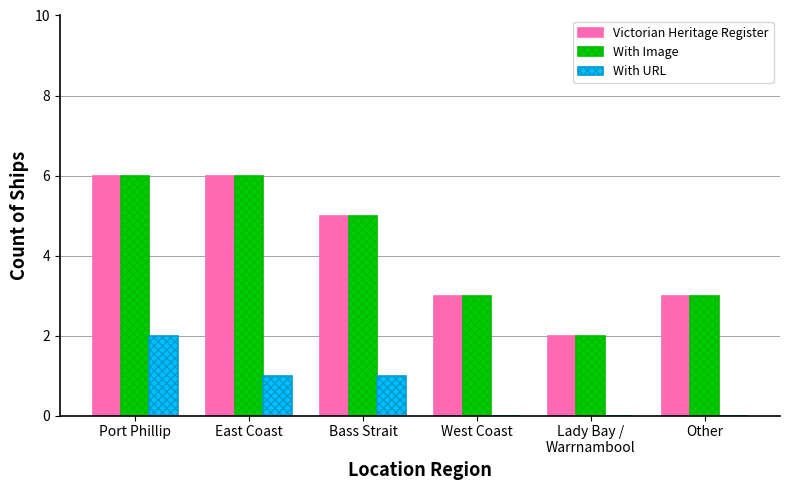

What is the greatest value displayed?

6